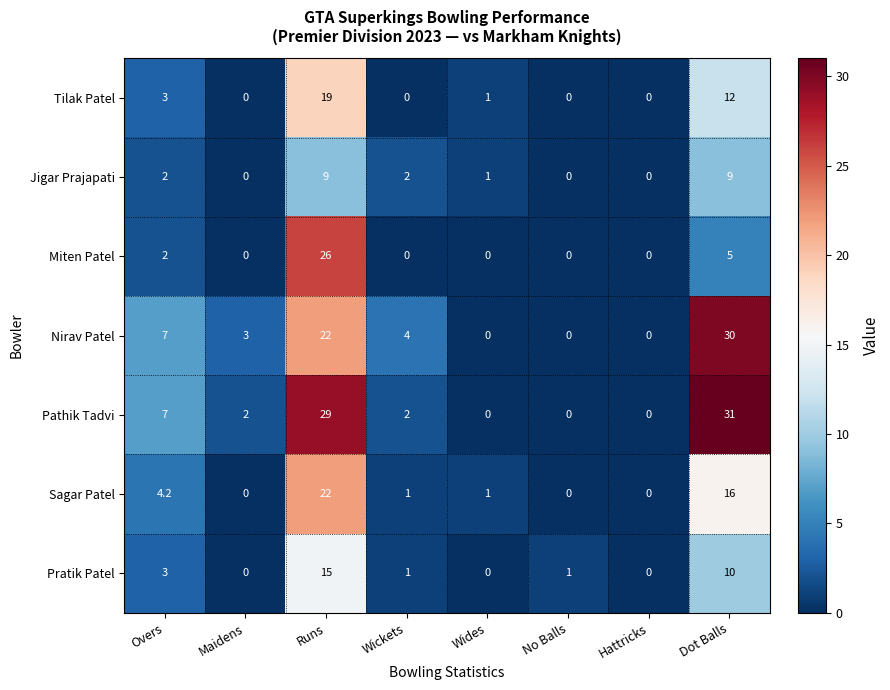

Between Runs and Wickets, which series saw the biggest shift?

Pathik Tadvi